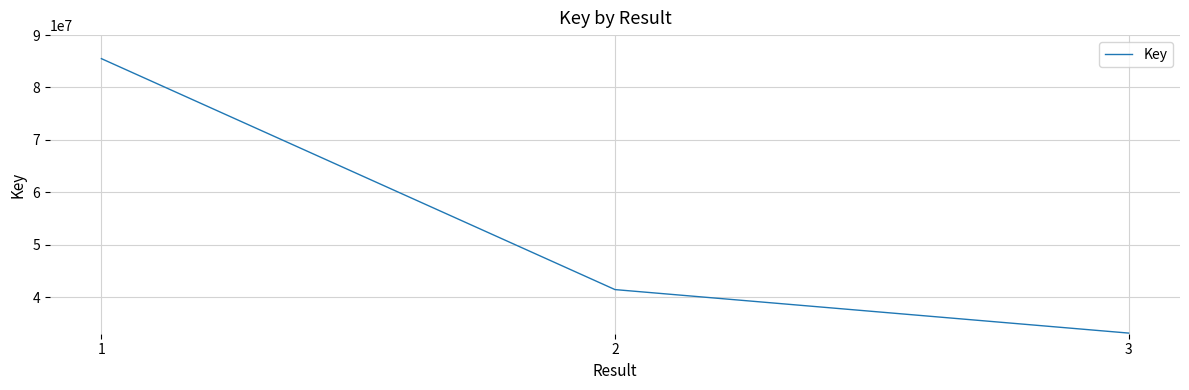

What is the approximate value at 1, to the nearest 10?

85509420